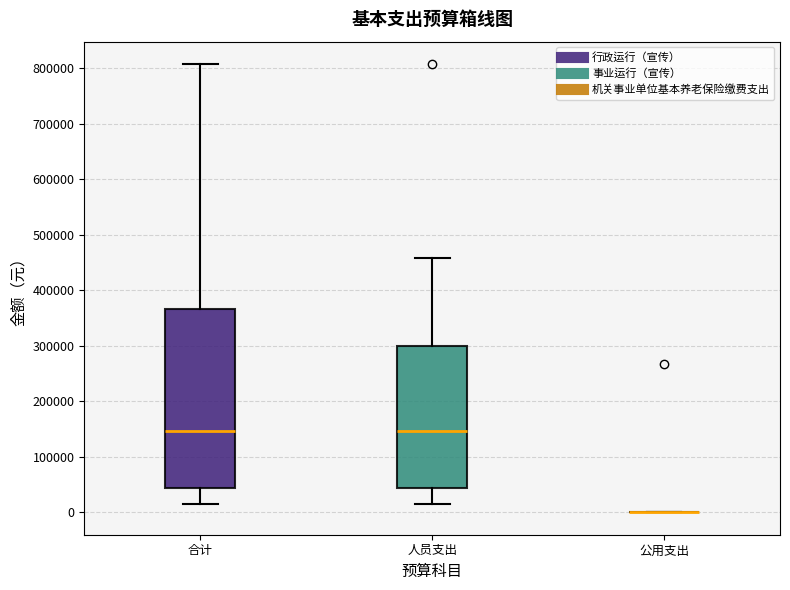

Where is the upper edge of the box for 合计 on the y-axis? The values are not printed on the chart, so give them approximately, as read against the axis.

370000